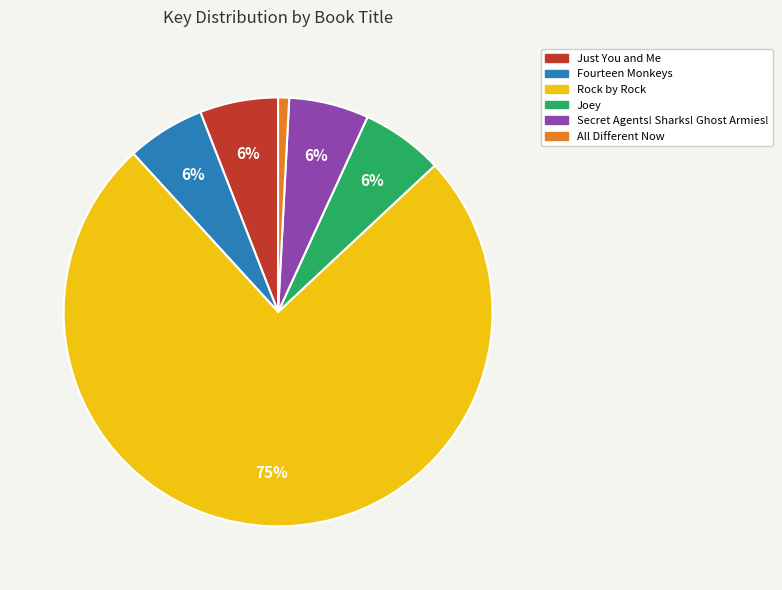

What percentage is the All Different Now slice, to the nearest percent?

1%